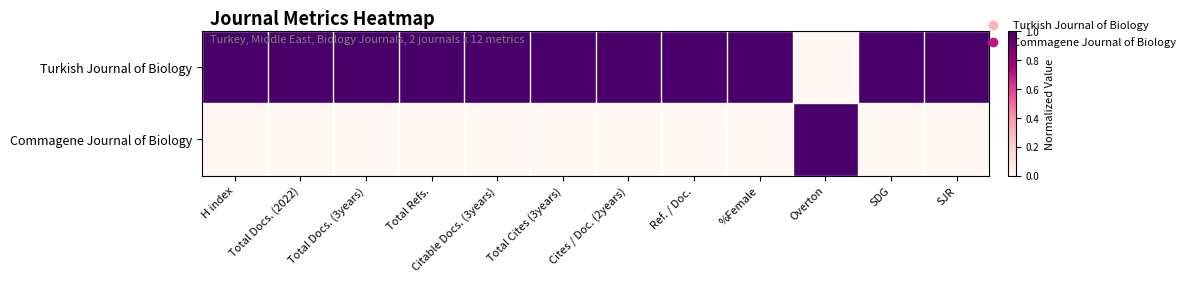

Reading right to left, what are all the values shown in this chart?

Turkish Journal of Biology: SJR=1	SDG=1	Overton=0	%Female=1	Ref. / Doc.=1	Cites / Doc. (2years)=1	Total Cites (3years)=1	Citable Docs. (3years)=1	Total Refs.=1	Total Docs. (3years)=1	Total Docs. (2022)=1	H index=1
Commagene Journal of Biology: SJR=0	SDG=0	Overton=1	%Female=0	Ref. / Doc.=0	Cites / Doc. (2years)=0	Total Cites (3years)=0	Citable Docs. (3years)=0	Total Refs.=0	Total Docs. (3years)=0	Total Docs. (2022)=0	H index=0